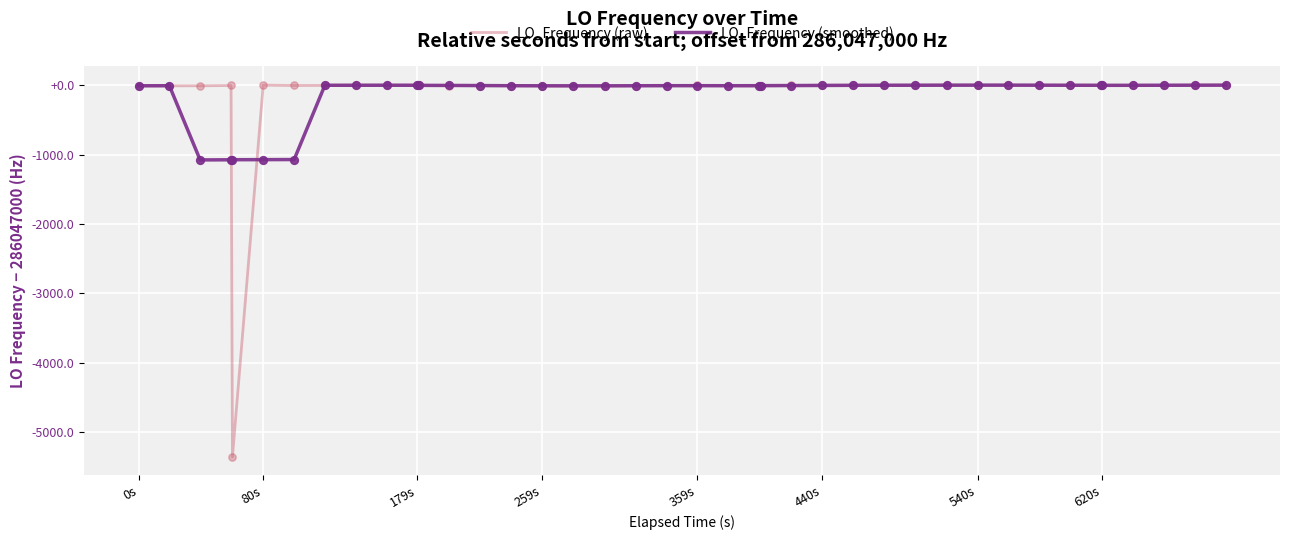

What are all the series names shown in the legend?

LO_Frequency (raw), LO_Frequency (smoothed)